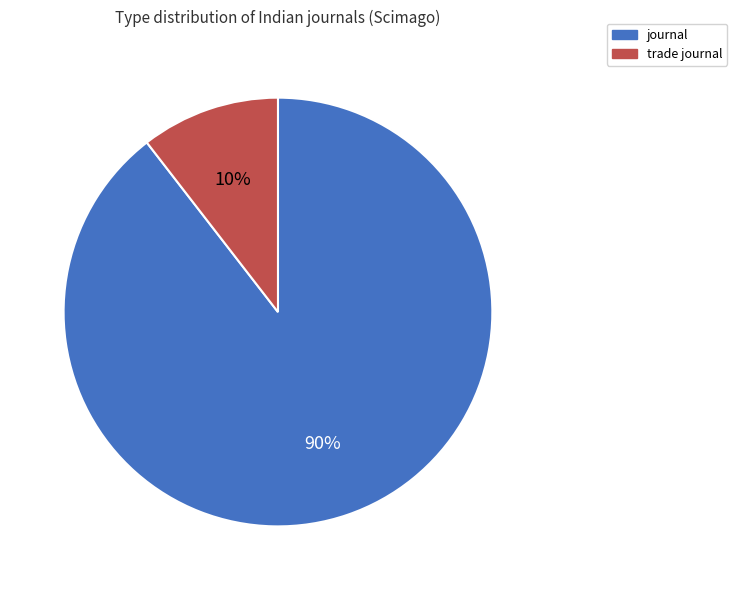

Which category has the smallest portion of the pie?

trade journal